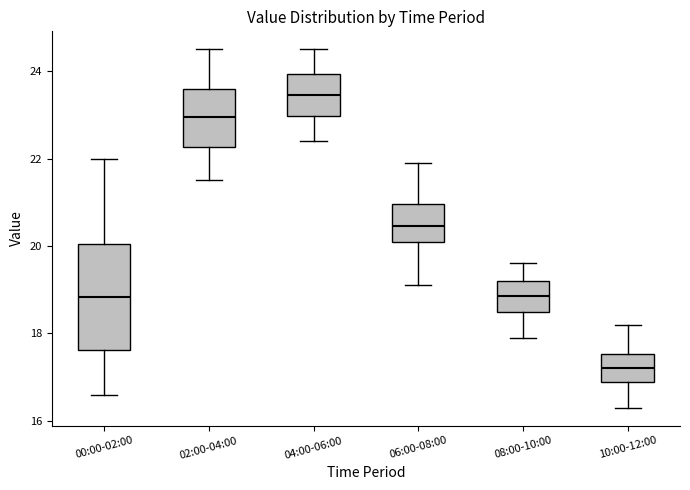

Comparing the boxes themselves (not the whiskers), which one is the tallest?

00:00-02:00